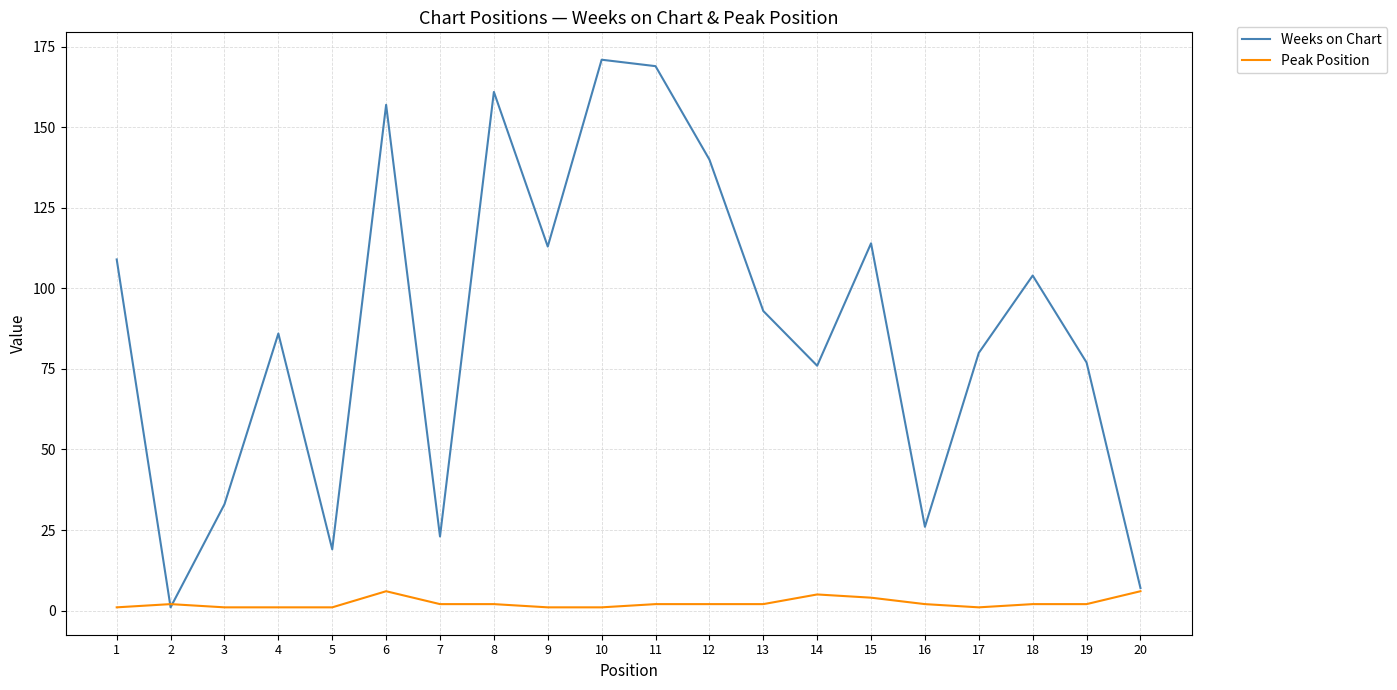

How many series are shown in this chart?

2